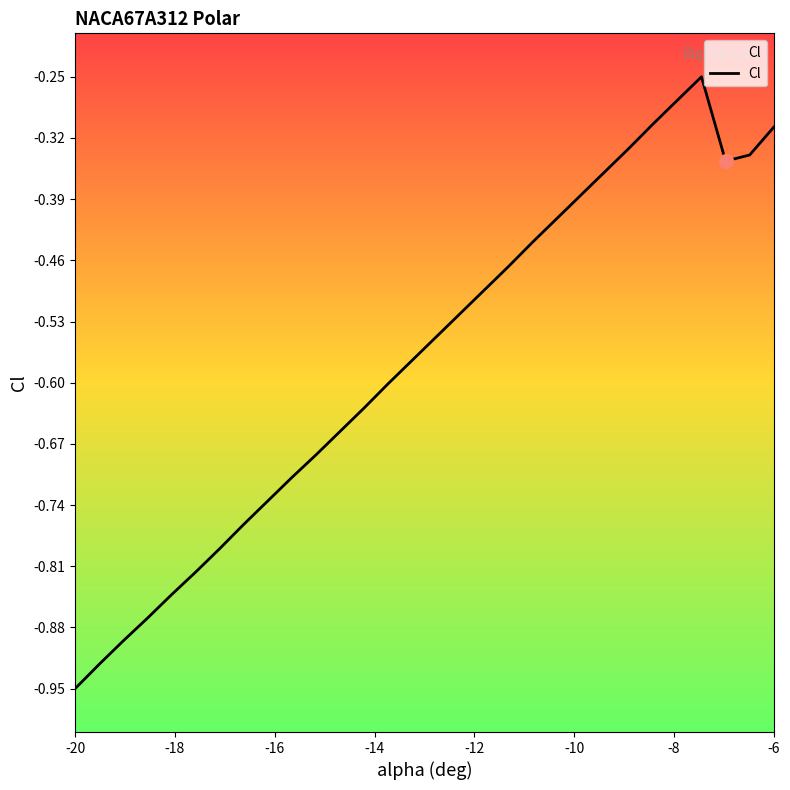

What is the difference between the maximum and minimum values?

0.7